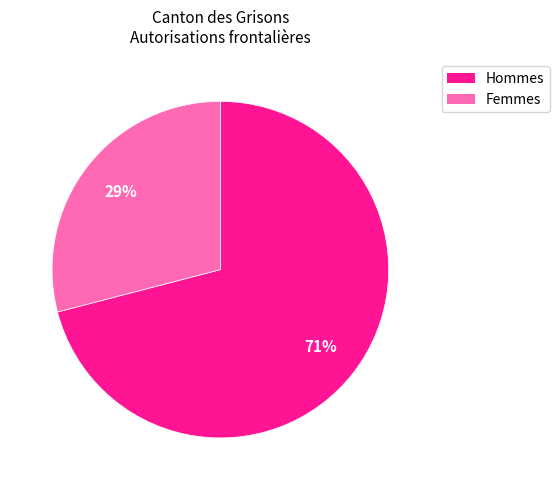

Is the sum of Femmes and Hommes greater than half?

Yes